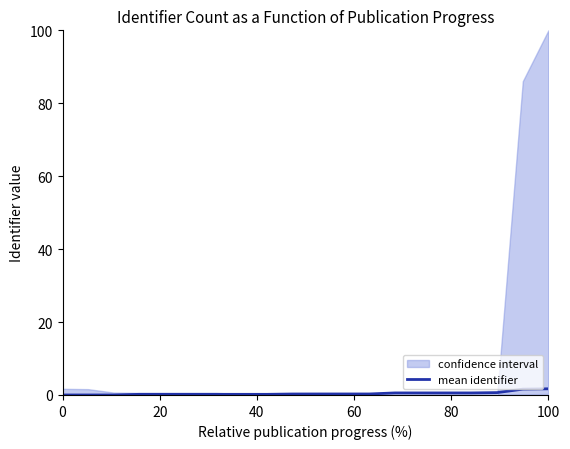

The chart shows a value of 0.9 at 18. True or false?

False